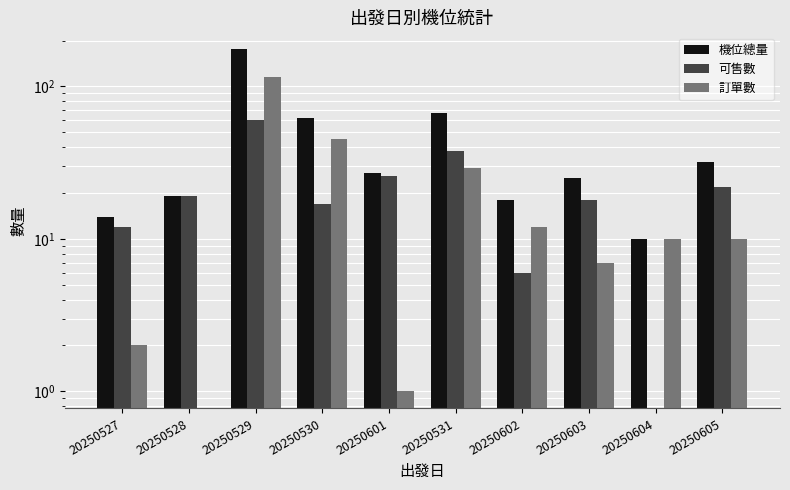

What is the minimum value for 機位總量?

10